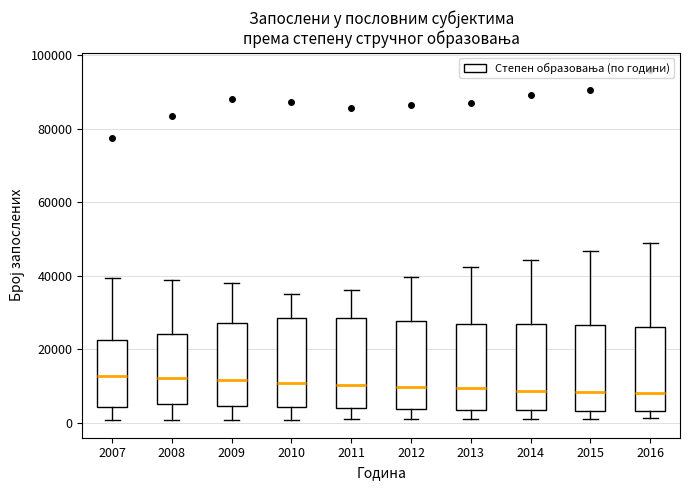

Where is the lower edge of the box at x = 2012 on the y-axis? The values are not printed on the chart, so give them approximately, as read against the axis.

4000